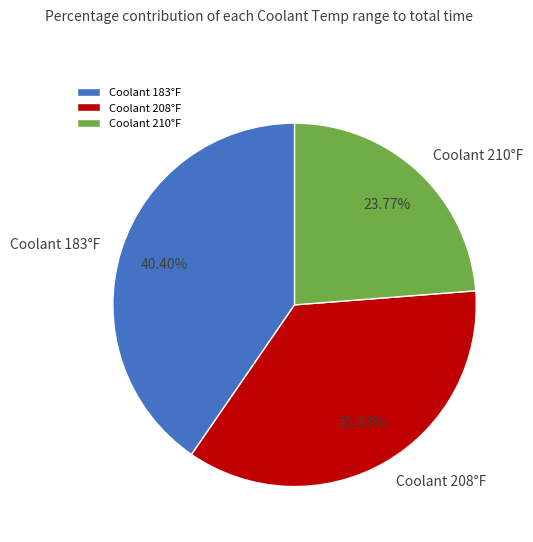

Combined, do Coolant 208°F and Coolant 210°F account for over 50%?

Yes